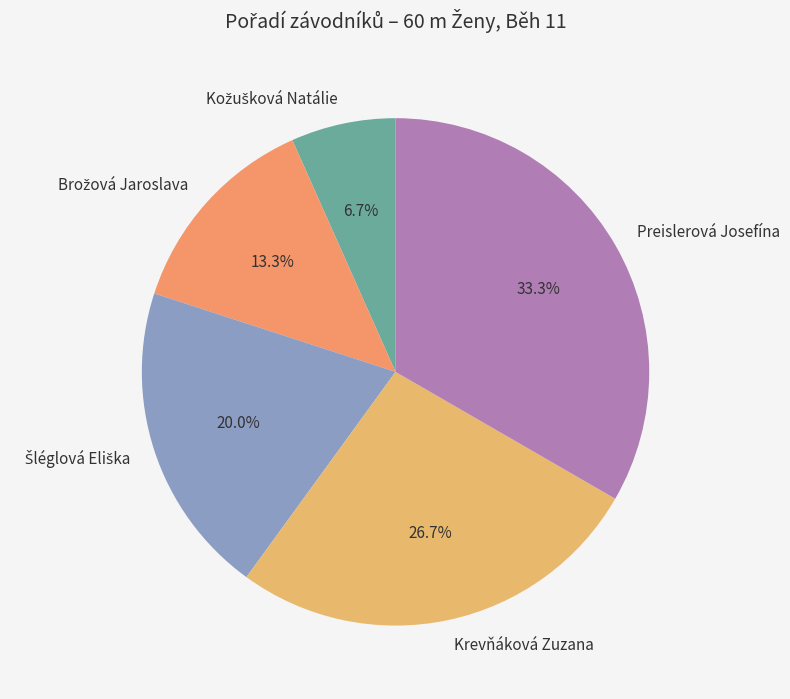

Does any single category account for the majority?

No